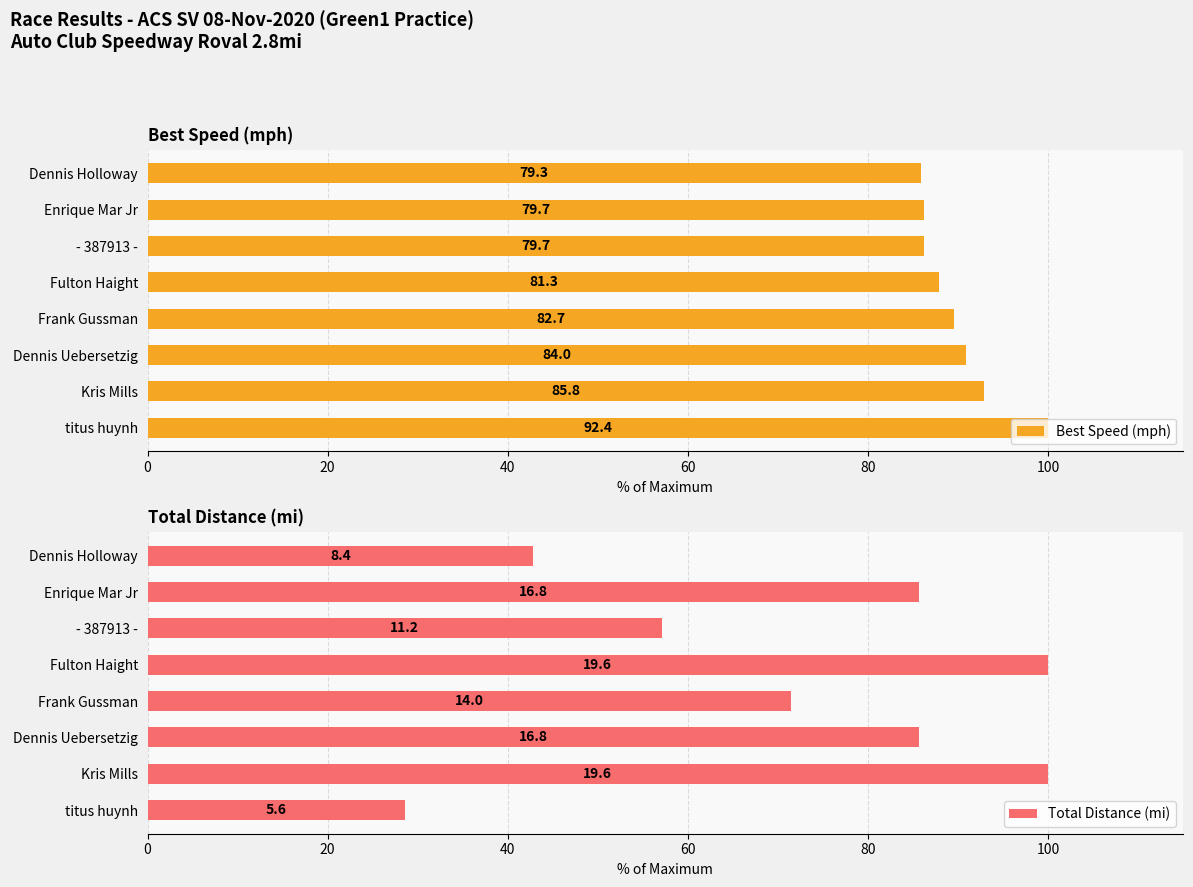

Which series has the largest total across all categories?

Best Speed (mph)